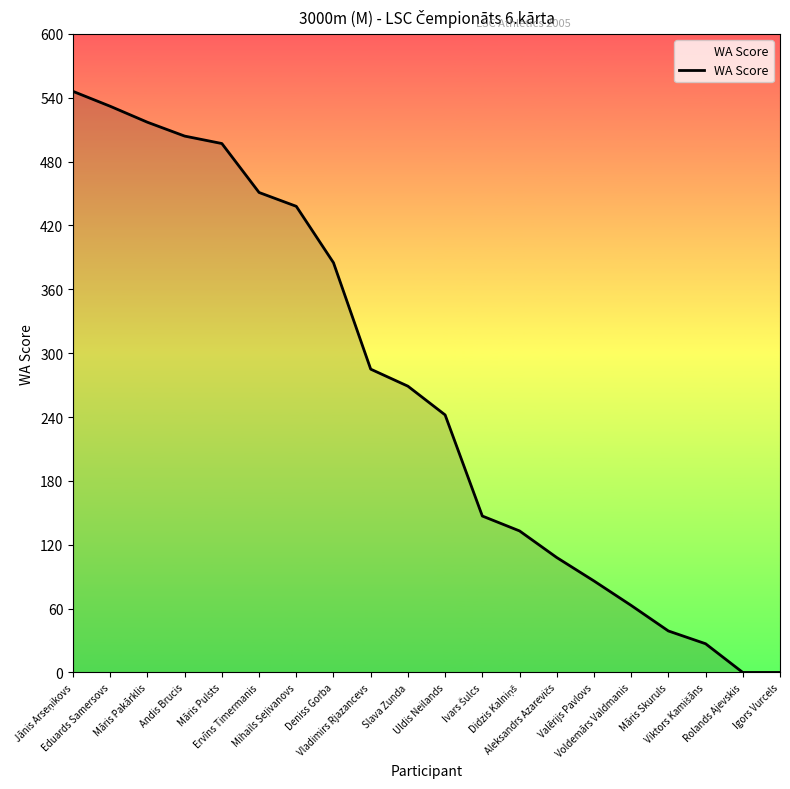

What is the difference between the maximum and minimum values?

546